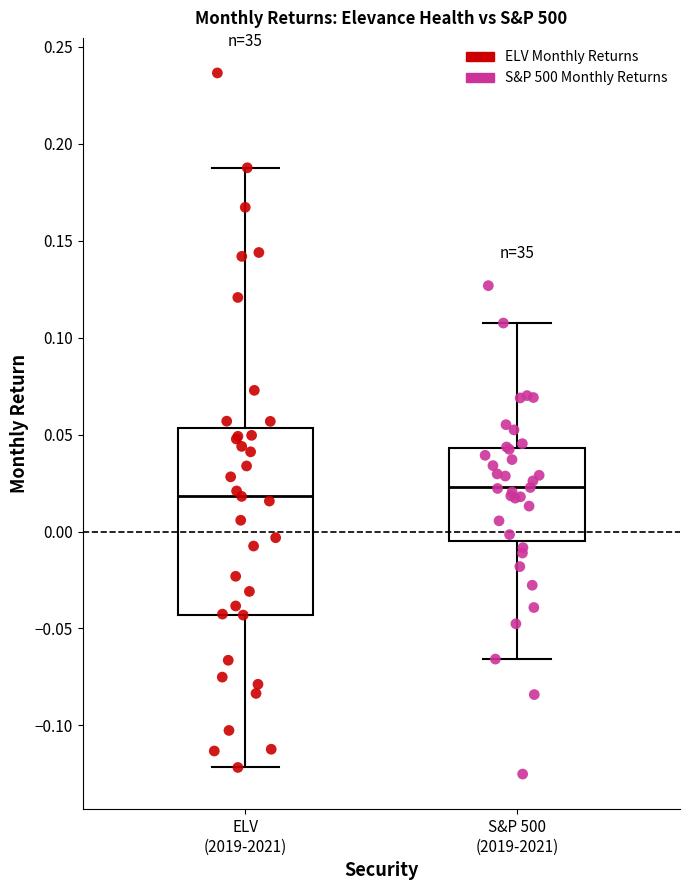

Where does the median line of the box for ELV (2019-2021) sit on the y-axis? The values are not printed on the chart, so give them approximately, as read against the axis.

0.020